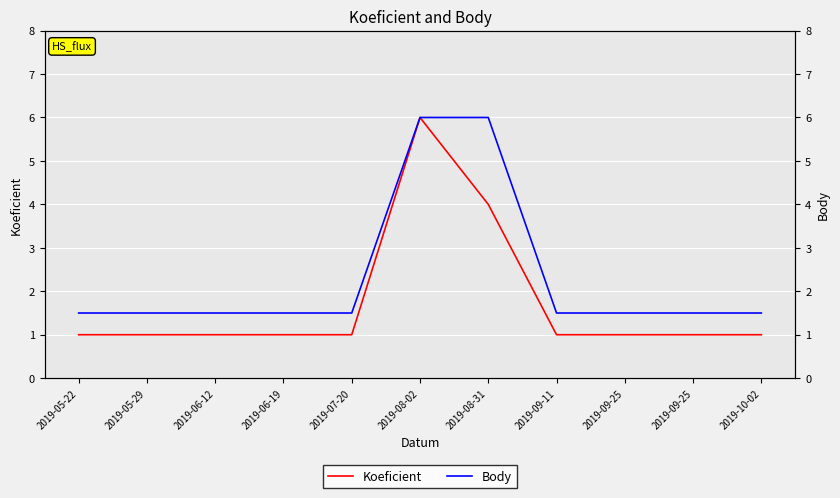

Reading left to right, list all the values displayed in this chart.

Koeficient: 2019-05-22=1.0	2019-05-29=1.0	2019-06-12=1.0	2019-06-19=1.0	2019-07-20=1.0	2019-08-02=6.0	2019-08-31=4.0	2019-09-11=1.0	2019-09-25=1.0	2019-09-25=1.0	2019-10-02=1.0
Body: 2019-05-22=1.5	2019-05-29=1.5	2019-06-12=1.5	2019-06-19=1.5	2019-07-20=1.5	2019-08-02=6.0	2019-08-31=6.0	2019-09-11=1.5	2019-09-25=1.5	2019-09-25=1.5	2019-10-02=1.5